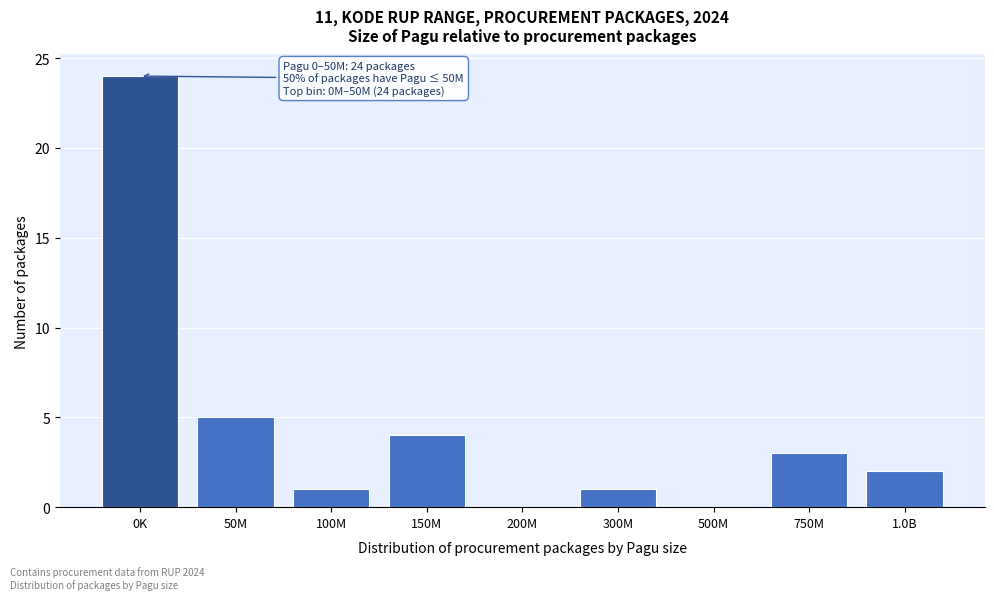

Reading left to right, what are all the values shown in this chart?

0K=24	50M=5	100M=1	150M=4	200M=0	300M=1	500M=0	750M=3	1.0B=2